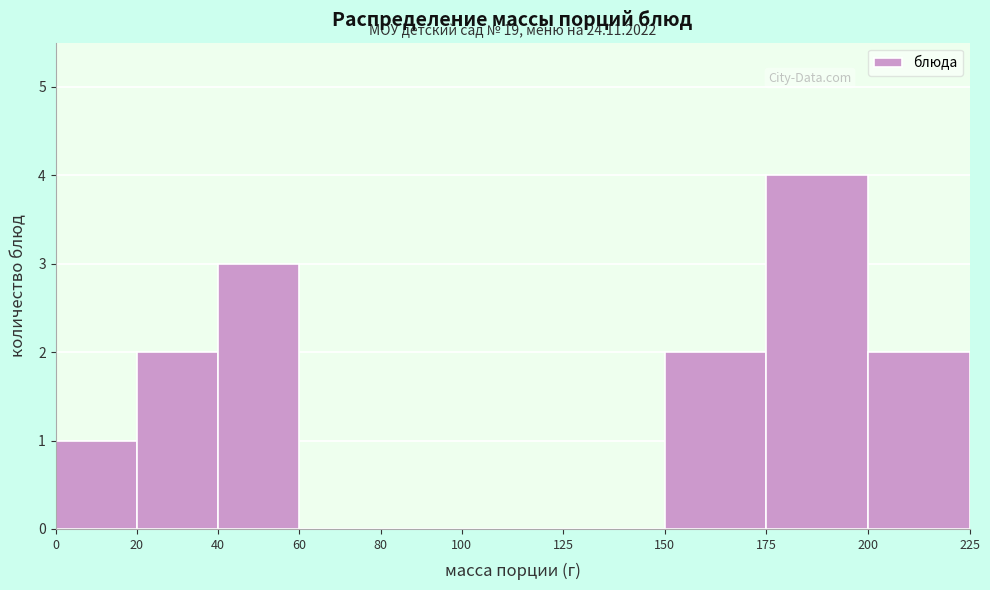

Over which range of the x-axis is the bar tallest?

175 to 200